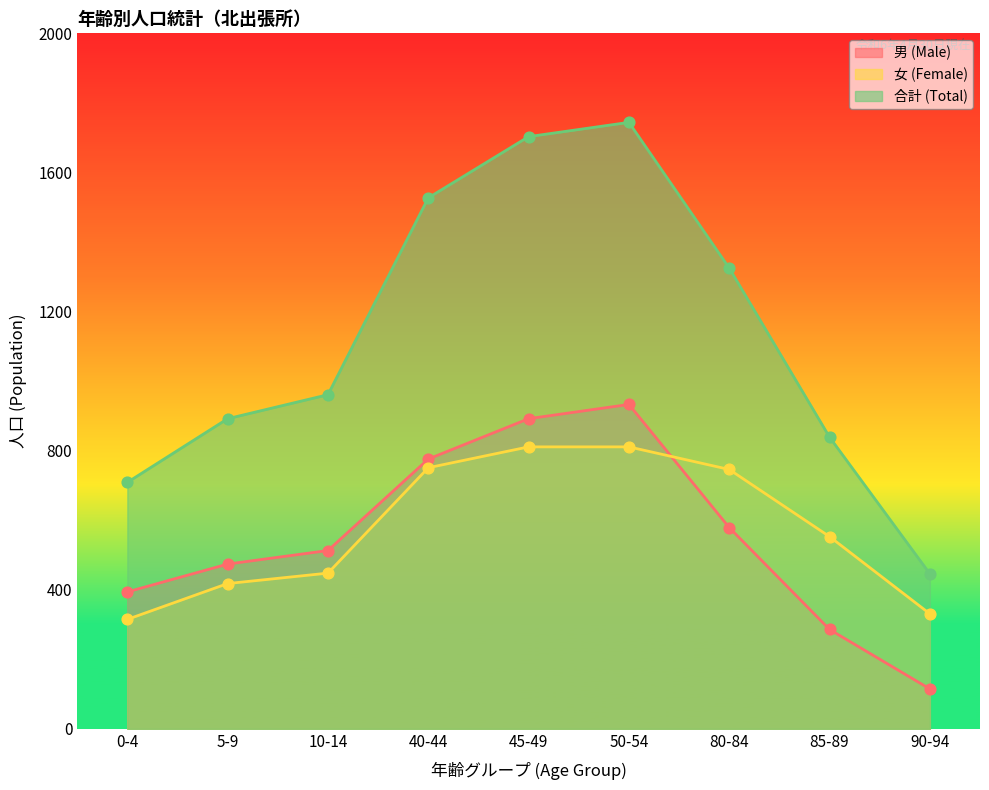

Which series reaches the maximum Y coordinate?

合計 (Total)